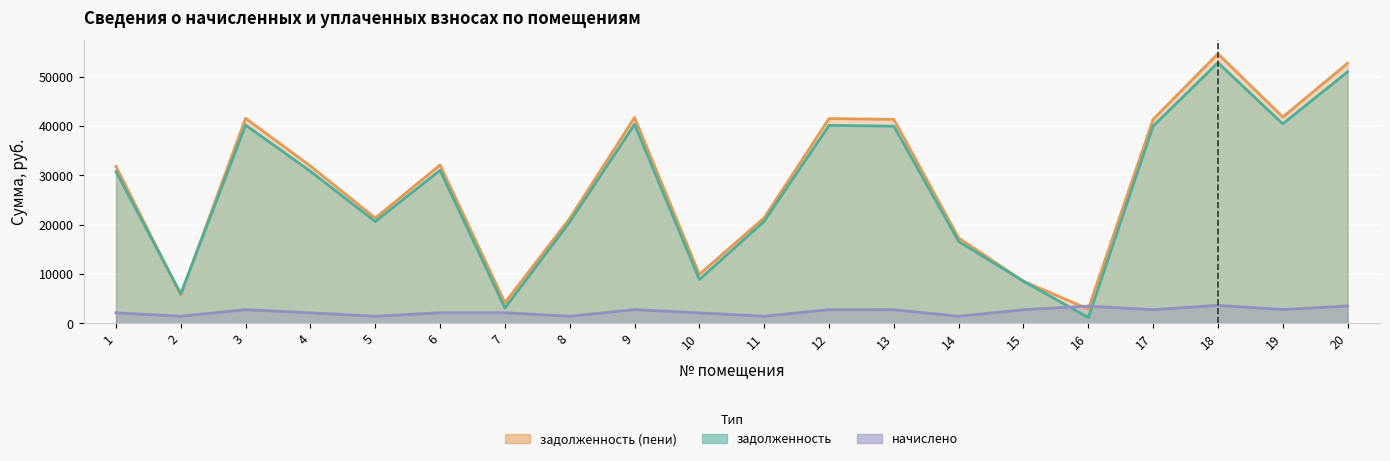

Reading left to right, list all the values displayed in this chart.

задолженность: 1=30766.3	2=5974.2	3=40177.3	4=30817.9	5=20631.6	6=31024.8	7=3109.8	8=20544.0	9=40332.2	10=8862.8	11=20683.2	12=40125.2	13=39970.3	14=16579.7	15=8516.8	16=1159.8	17=39970.3	18=52845.7	19=40435.7	20=50984.0
задолженность (пени): 1=31823.0	2=5733.6	3=41557.2	4=31876.4	5=21340.3	6=32090.4	7=4175.4	8=21252.7	9=41717.5	10=9916.0	11=21393.6	12=41503.4	13=41343.1	14=17286.6	15=8509.2	16=2900.3	17=41343.1	18=54660.7	19=41824.6	20=52735.1
начислено: 1=2113.4	2=1420.8	3=2759.9	4=2117.0	5=1417.3	6=2131.2	7=2131.2	8=1417.3	9=2770.6	10=2106.4	11=1420.8	12=2756.3	13=2745.7	14=1413.7	15=2752.8	16=3481.0	17=2745.7	18=3630.1	19=2777.6	20=3502.3